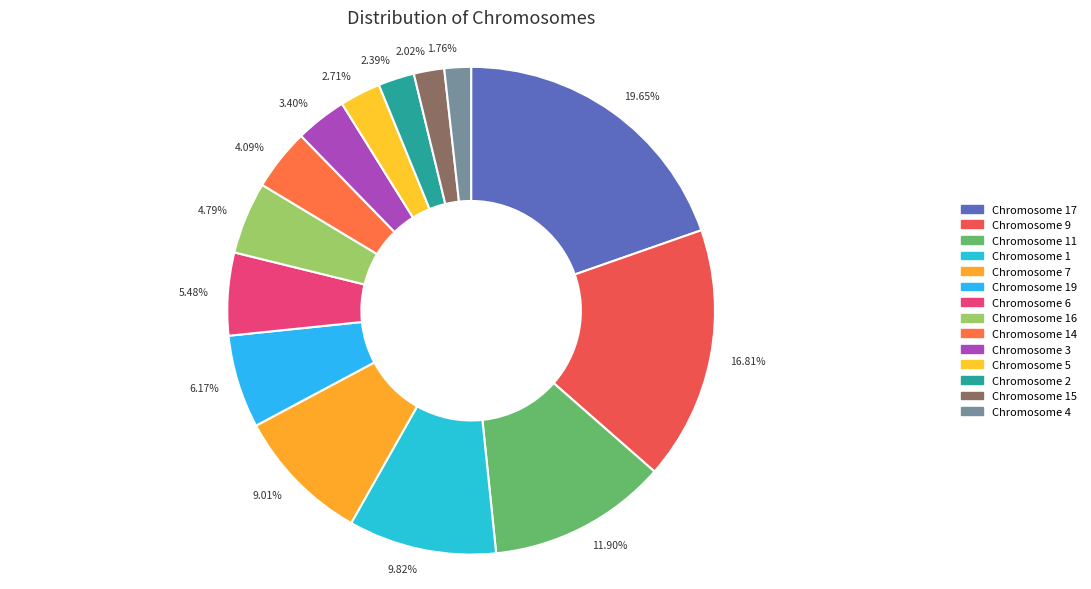

How many slices are in this pie chart?

14